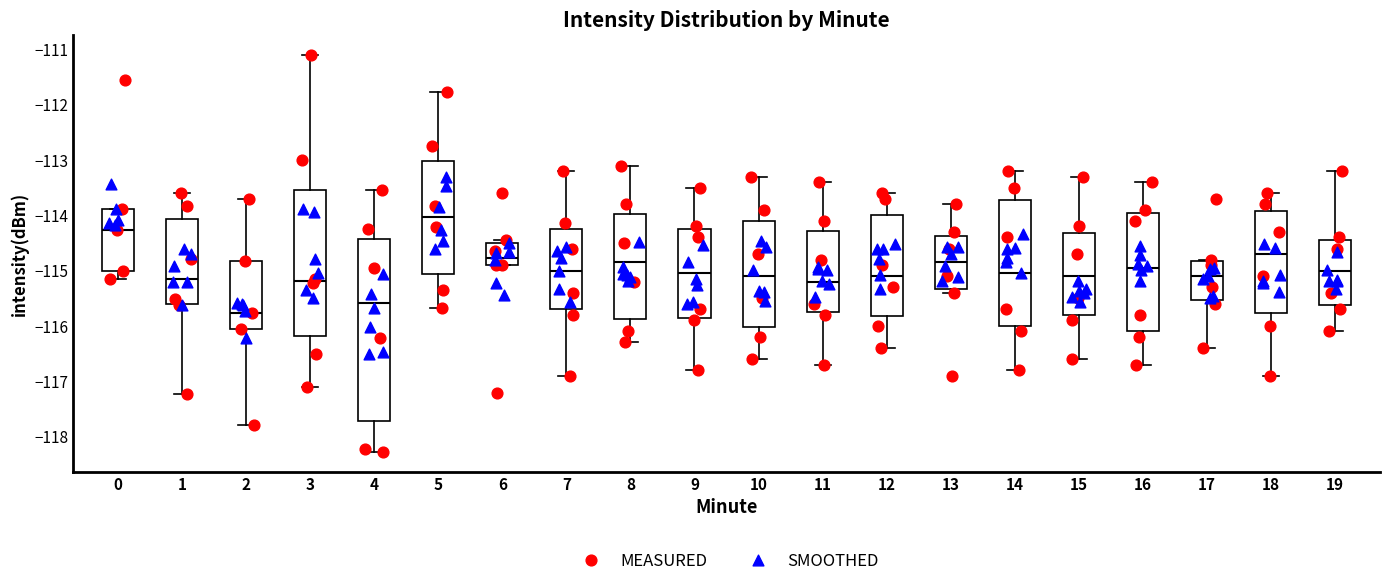

Where does the upper whisker of the box at x = 9 end on the y-axis? The values are not printed on the chart, so give them approximately, as read against the axis.

-113.5